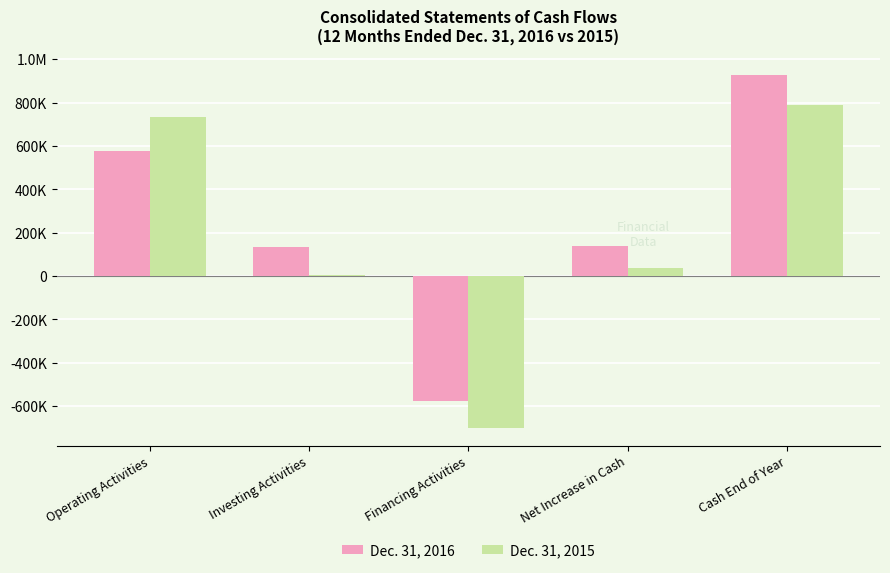

Reading right to left, extract all data points from this chart.

Dec. 31, 2016: 926209	137163	-575000	134804	577359
Dec. 31, 2015: 789046	38160	-701000	5125	734035